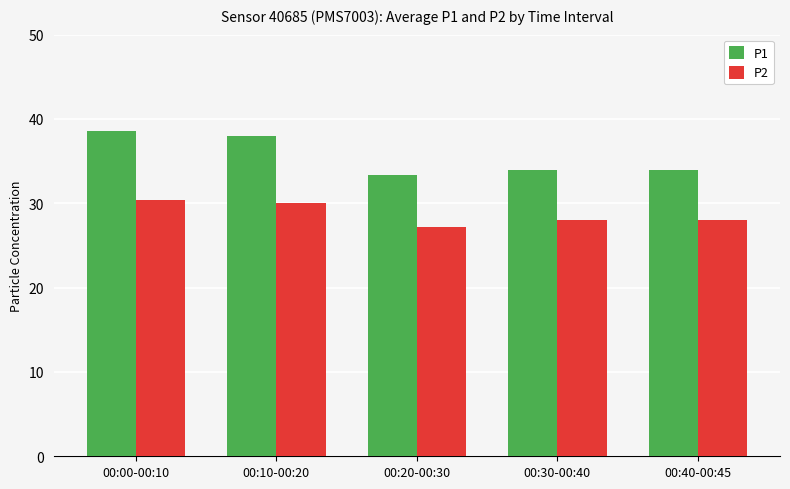

Count the P1 values in the range 34 to 38.

3